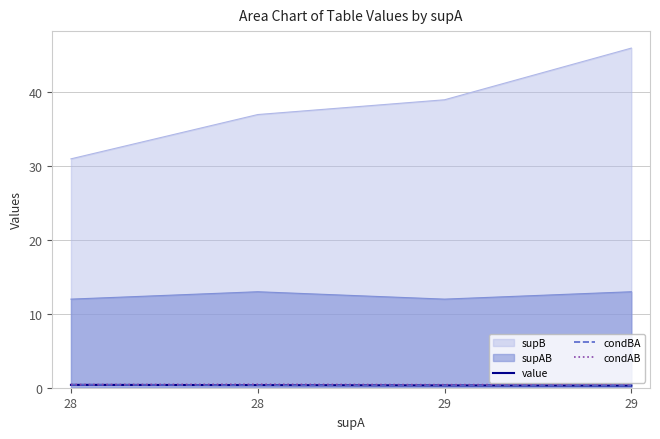

Does the chart display data point markers on the line(s)?

No